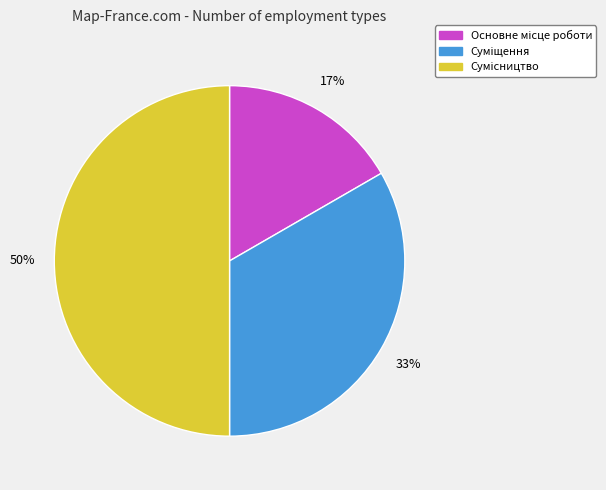

To the nearest percent, what is the difference between the largest and smallest slice percentages?

33%